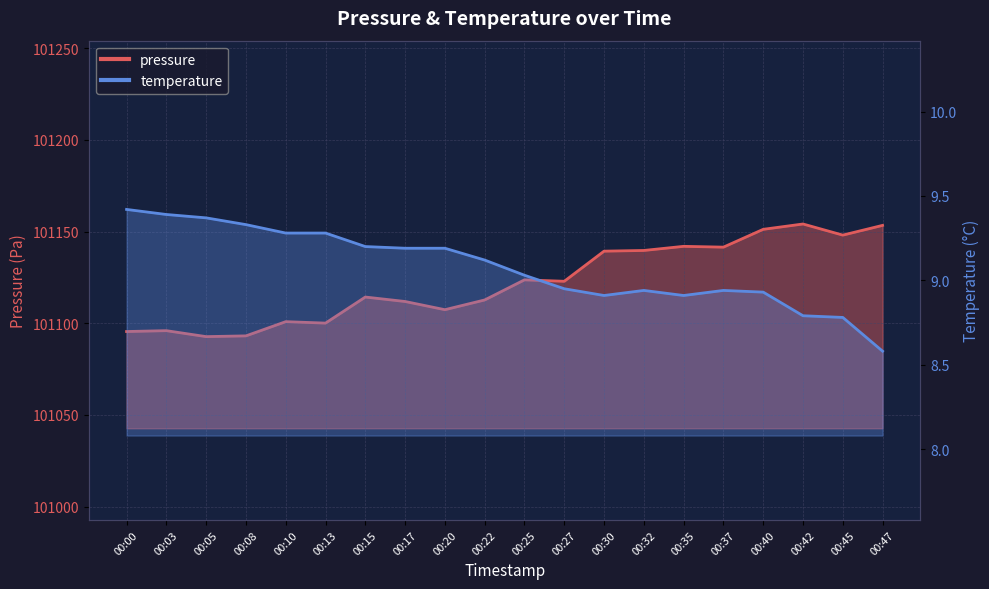

Reading left to right, list all the values displayed in this chart.

pressure: 00:00=101095.5	00:03=101096.0	00:05=101092.7	00:08=101093.1	00:10=101100.9	00:13=101100.1	00:15=101114.3	00:17=101111.9	00:20=101107.4	00:22=101112.7	00:25=101123.7	00:27=101122.9	00:30=101139.3	00:32=101139.7	00:35=101142.0	00:37=101141.5	00:40=101151.2	00:42=101154.2	00:45=101148.1	00:47=101153.4
temperature: 00:00=9.4	00:03=9.4	00:05=9.4	00:08=9.3	00:10=9.3	00:13=9.3	00:15=9.2	00:17=9.2	00:20=9.2	00:22=9.1	00:25=9.0	00:27=8.9	00:30=8.9	00:32=8.9	00:35=8.9	00:37=8.9	00:40=8.9	00:42=8.8	00:45=8.8	00:47=8.6